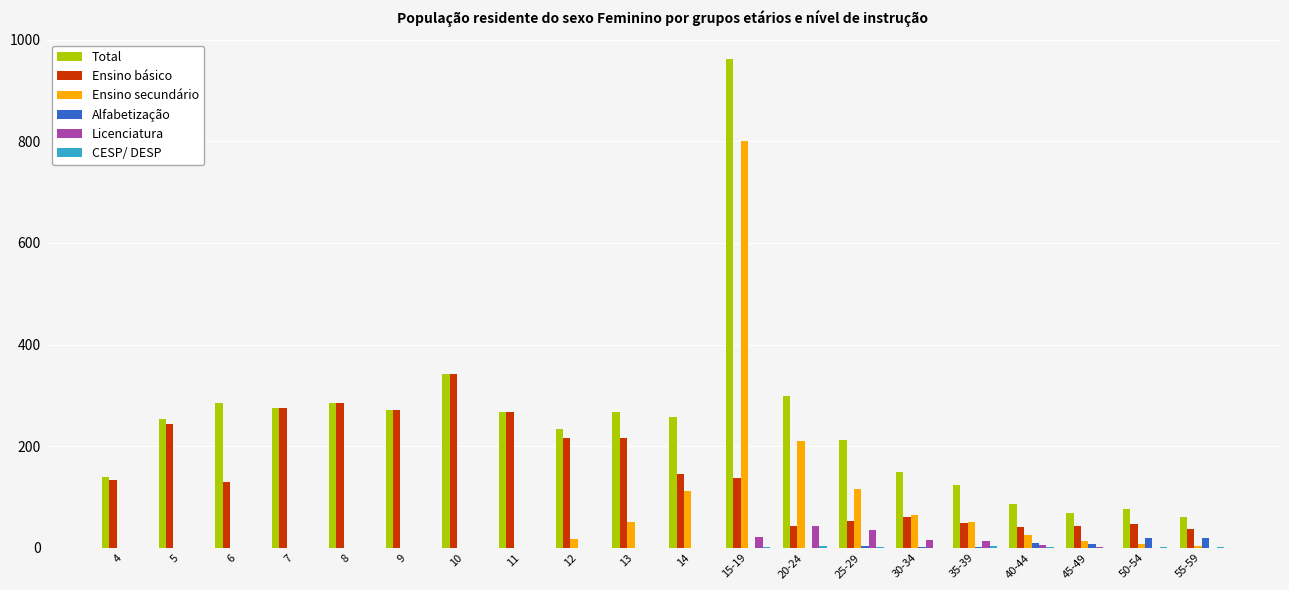

What is the total value across all series at 12?

466